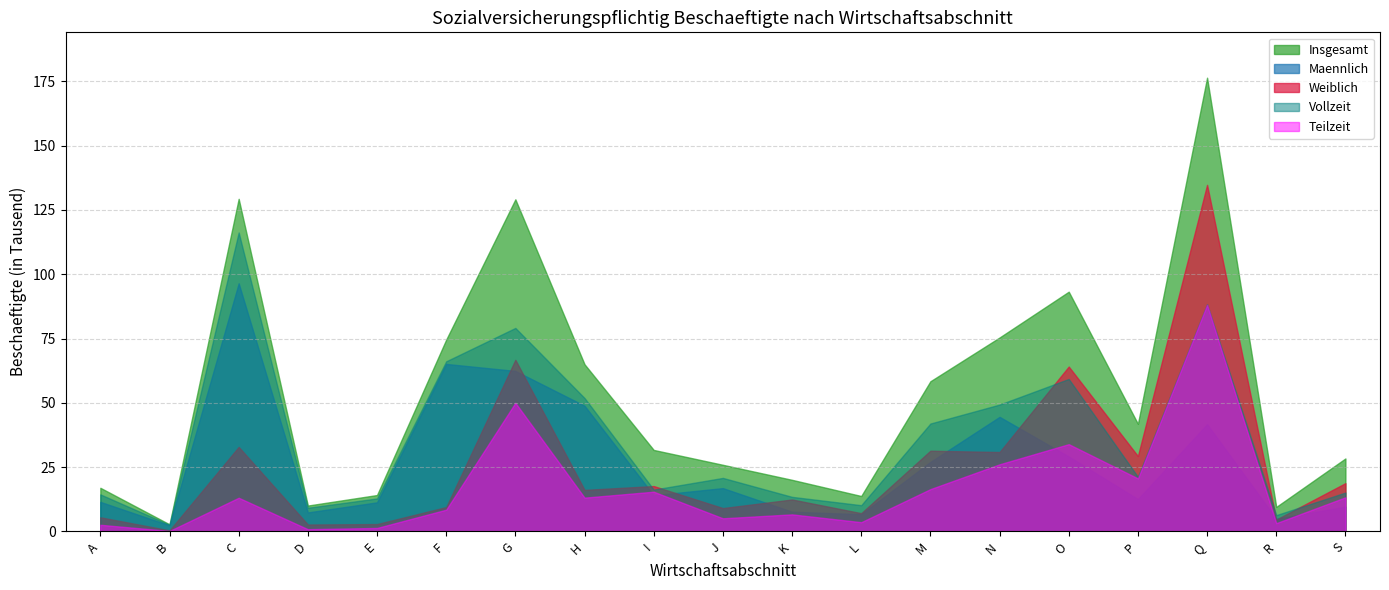

True or false: Maennlich and Insgesamt cross at least once.

False